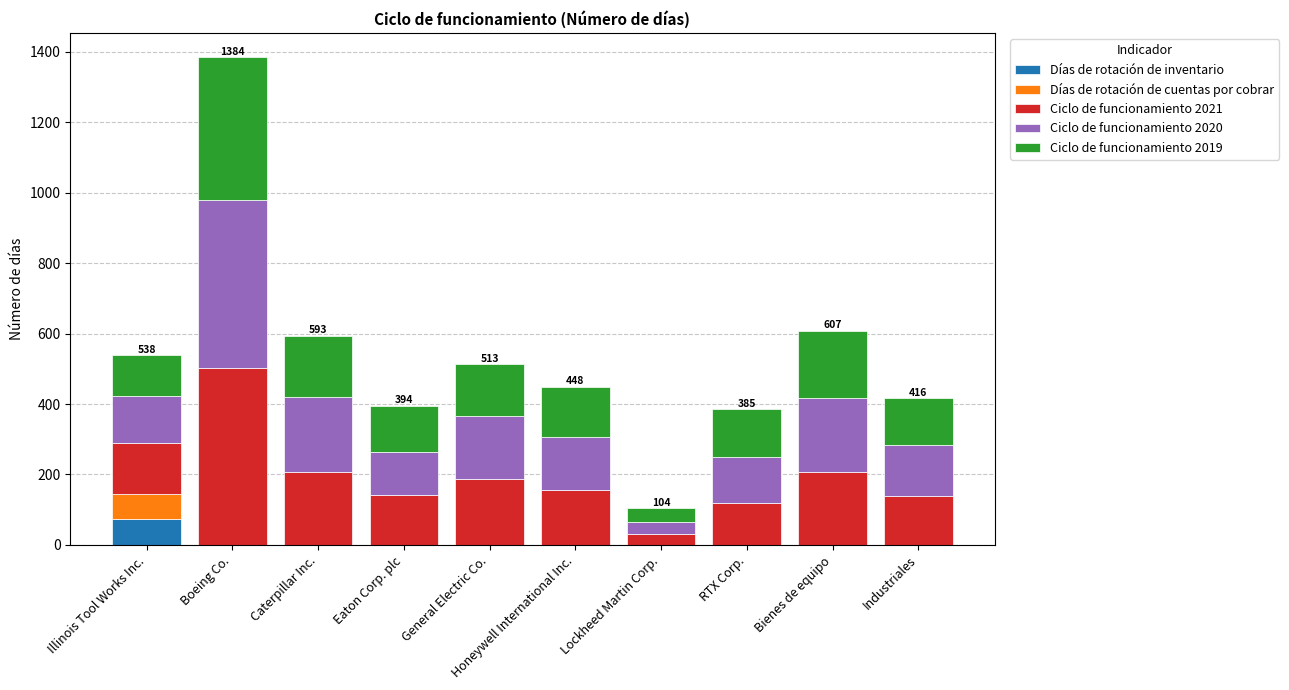

At which category is the sum across all series the highest?

Boeing Co.